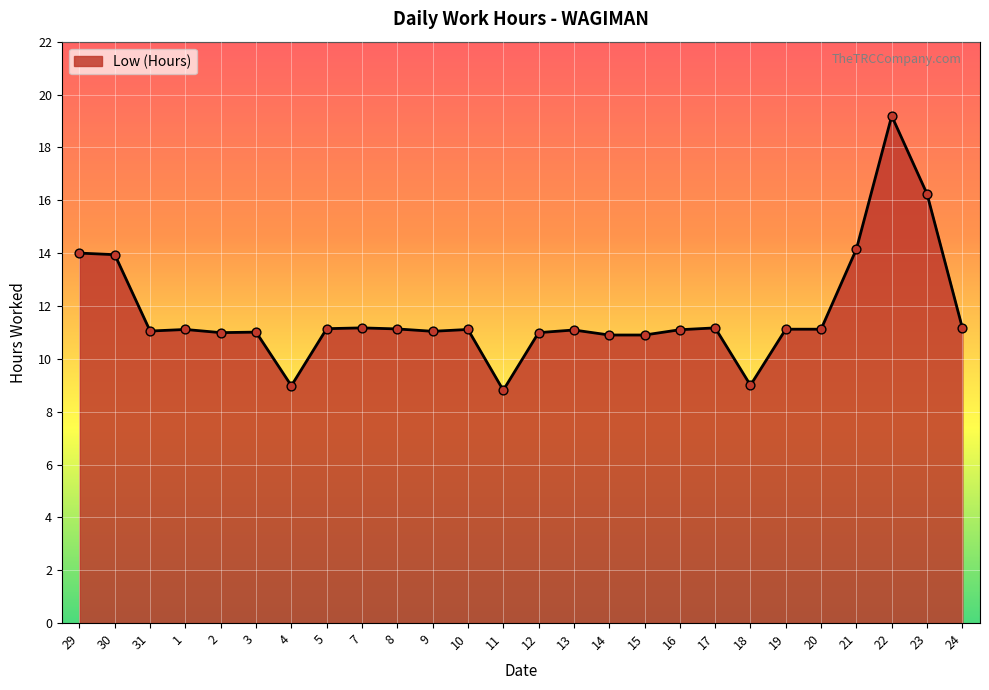

What is the change in value from 8 to 12?

-0.1